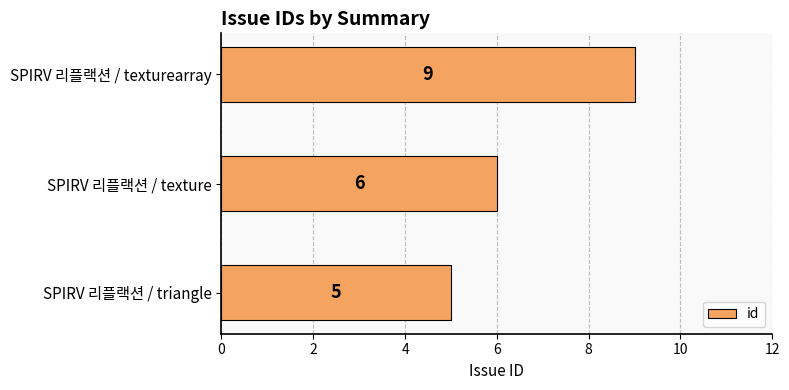

What is the average value?

7